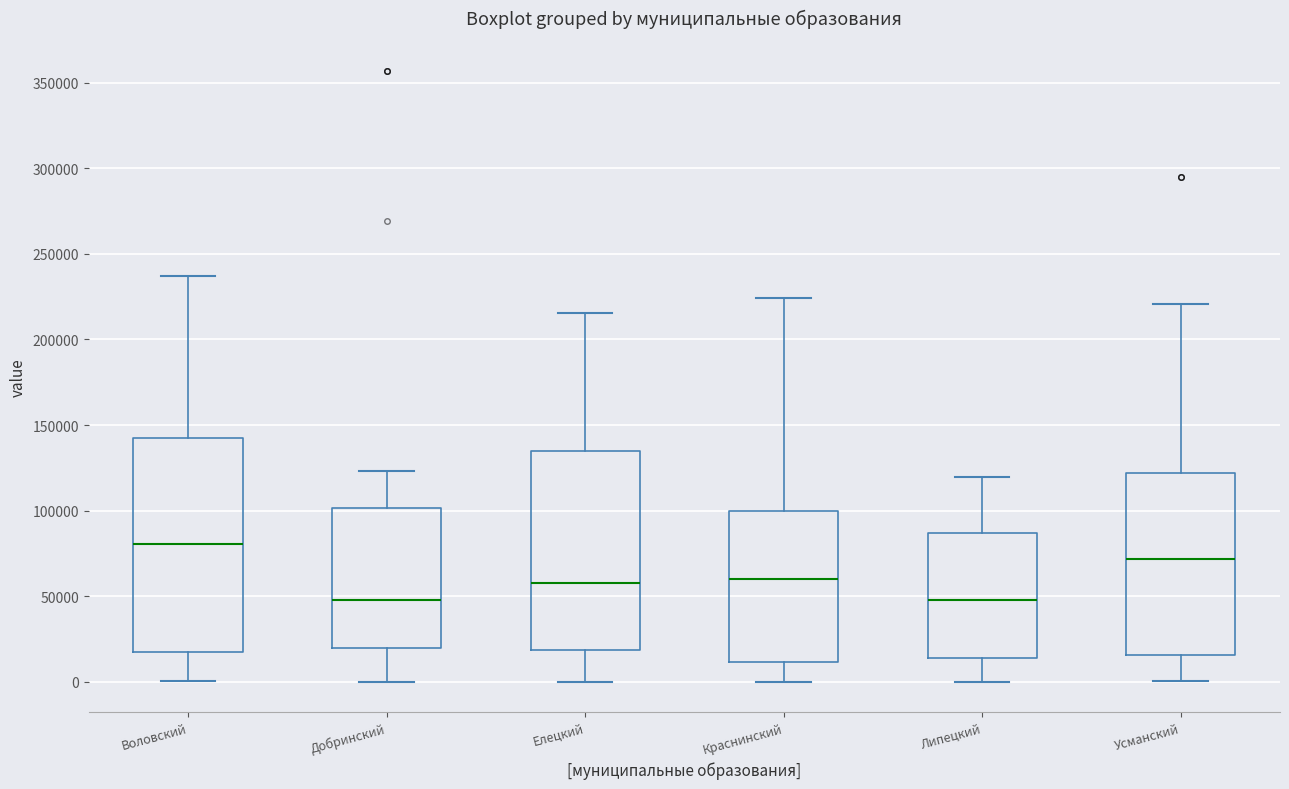

Where does the lower whisker of the box for Липецкий end on the y-axis? The values are not printed on the chart, so give them approximately, as read against the axis.

0